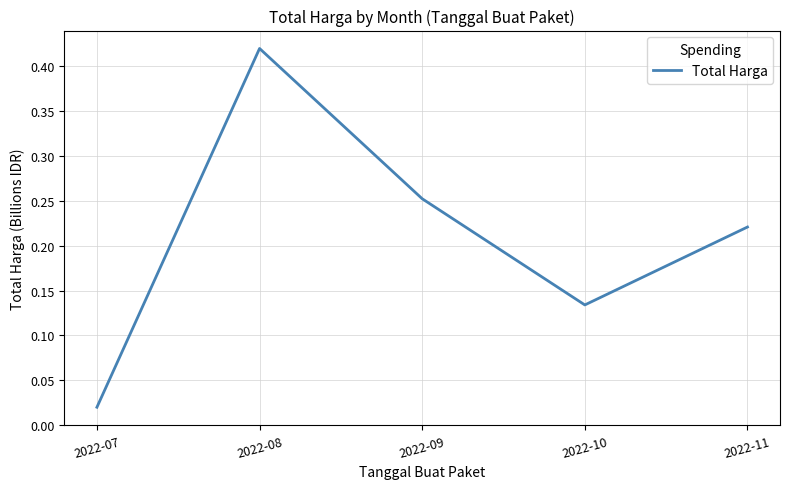

Rank the categories by value from highest to lowest.

2022-08, 2022-09, 2022-11, 2022-10, 2022-07